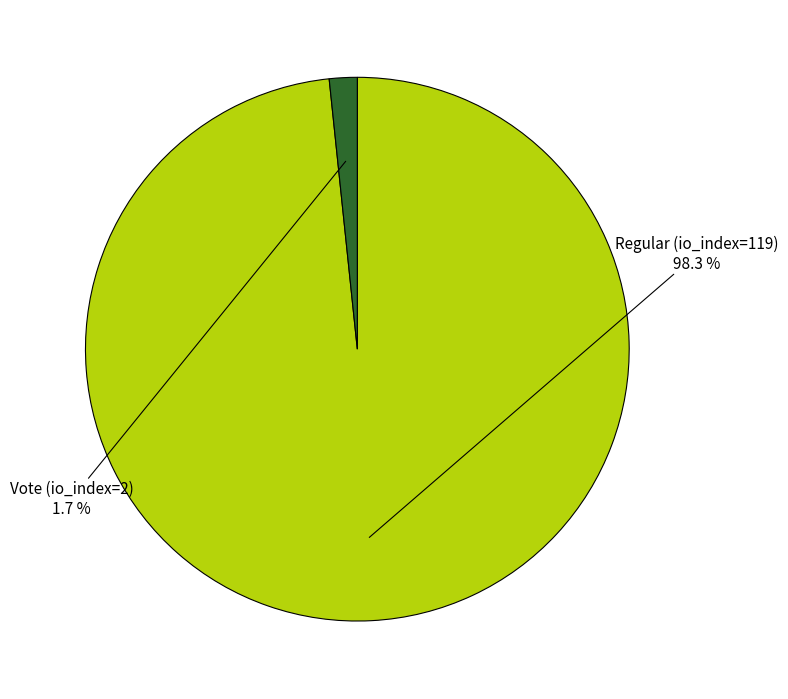

To the nearest percent, what portion does Vote (io_index=2) represent?

2%